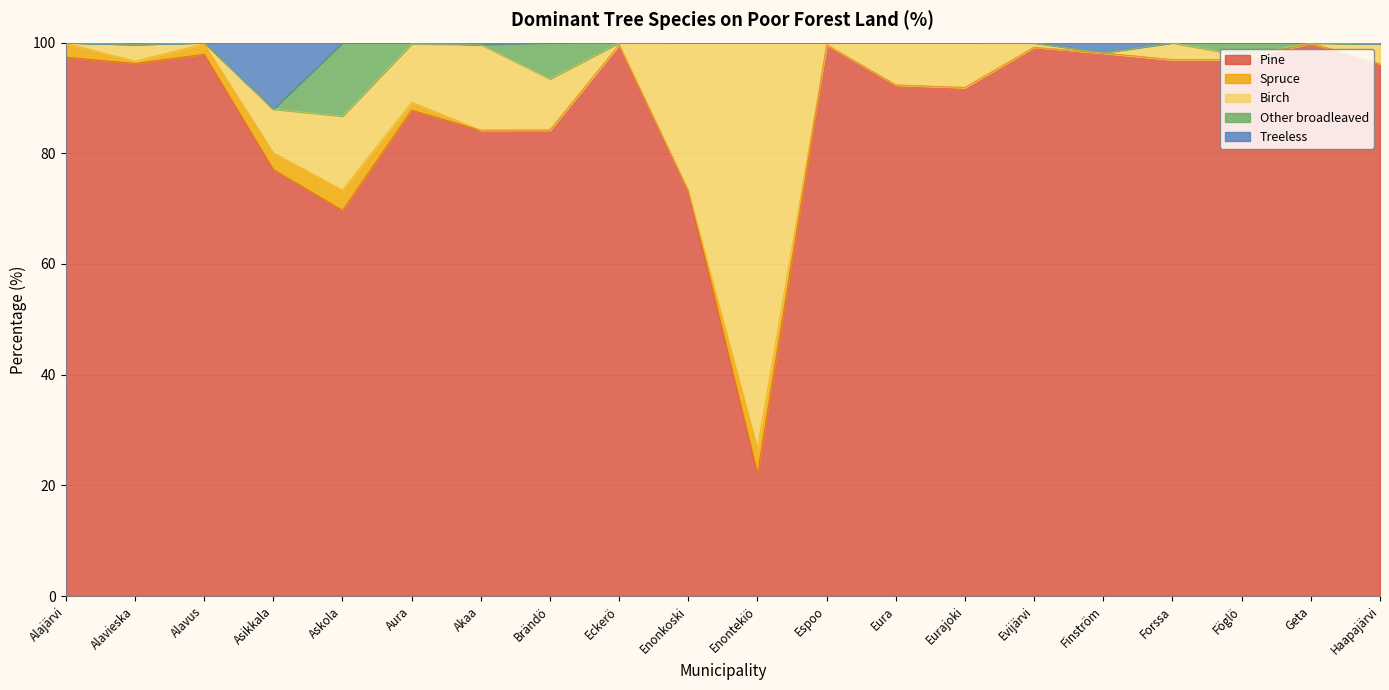

What are all the series names shown in the legend?

Pine, Spruce, Birch, Other broadleaved, Treeless